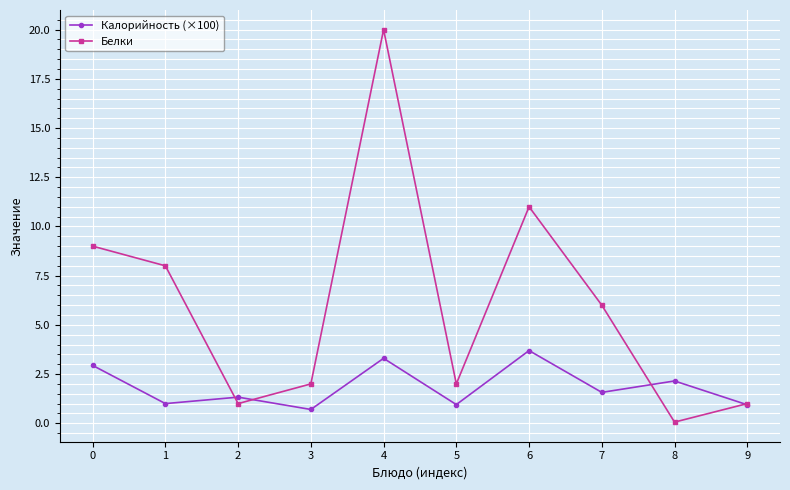

Rank the series by their average value, from highest to lowest.

Белки, Калорийность (×100)